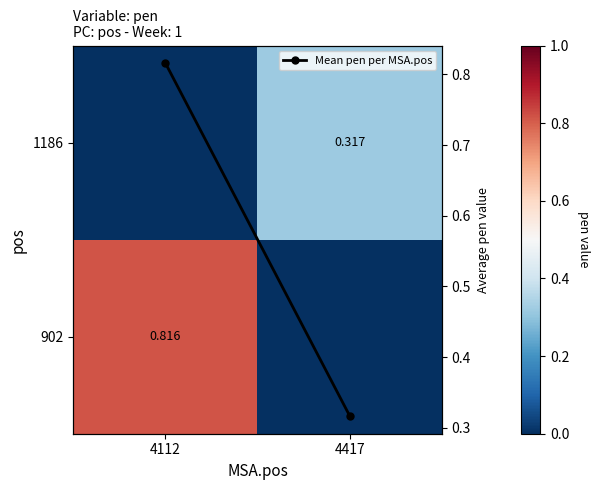

At which category is the sum across all series the highest?

4112